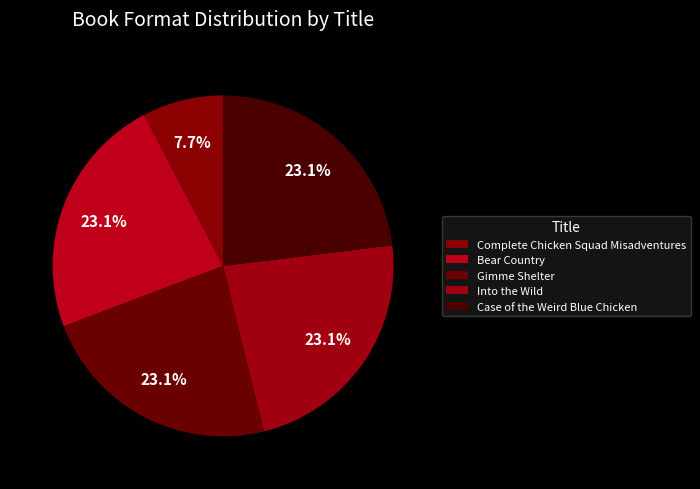

How many segments does this pie chart have?

5